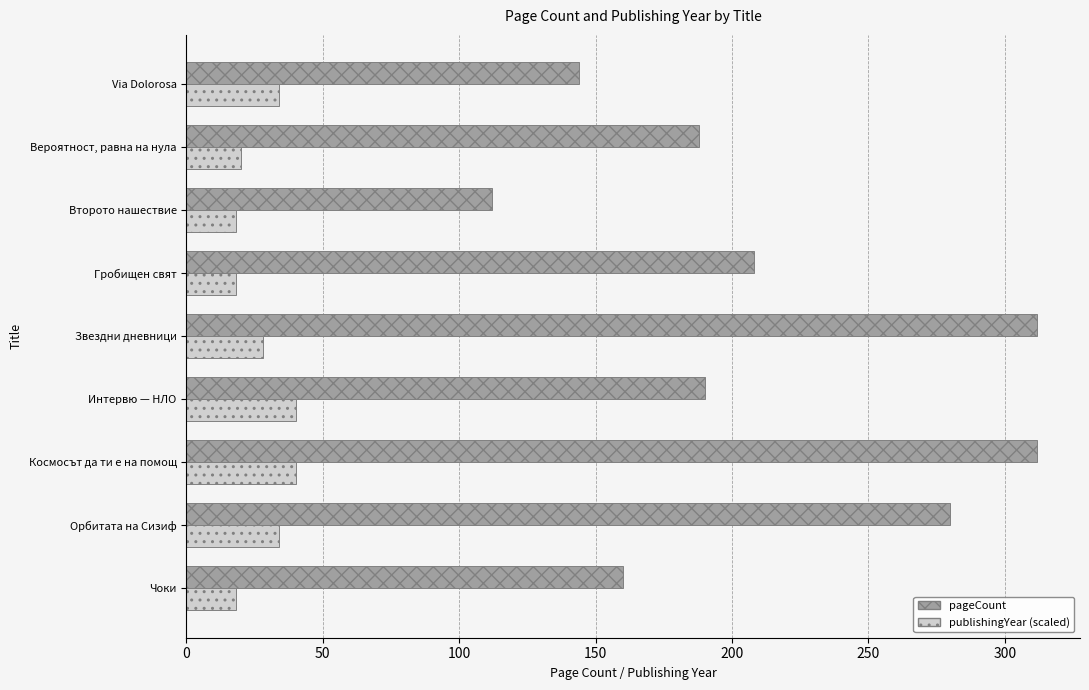

At how many categories does at least one series exceed 232?

3